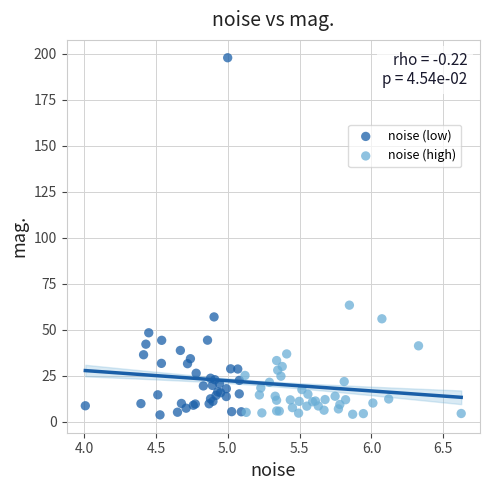

Which series has the widest spread of Y values?

noise (low)